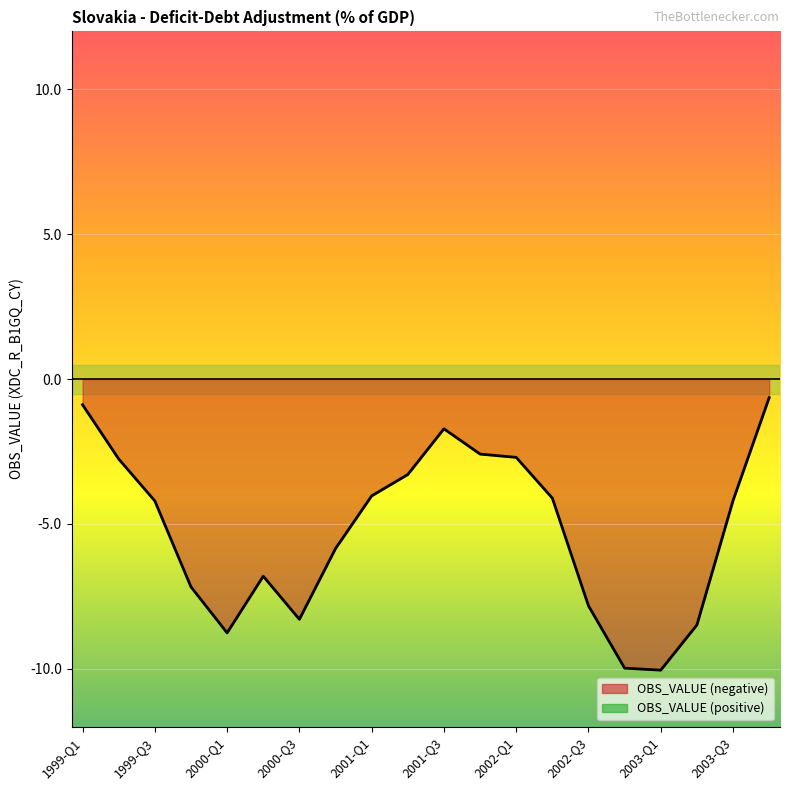

Is it true that the value at 1999-Q4 is -11.9?

False